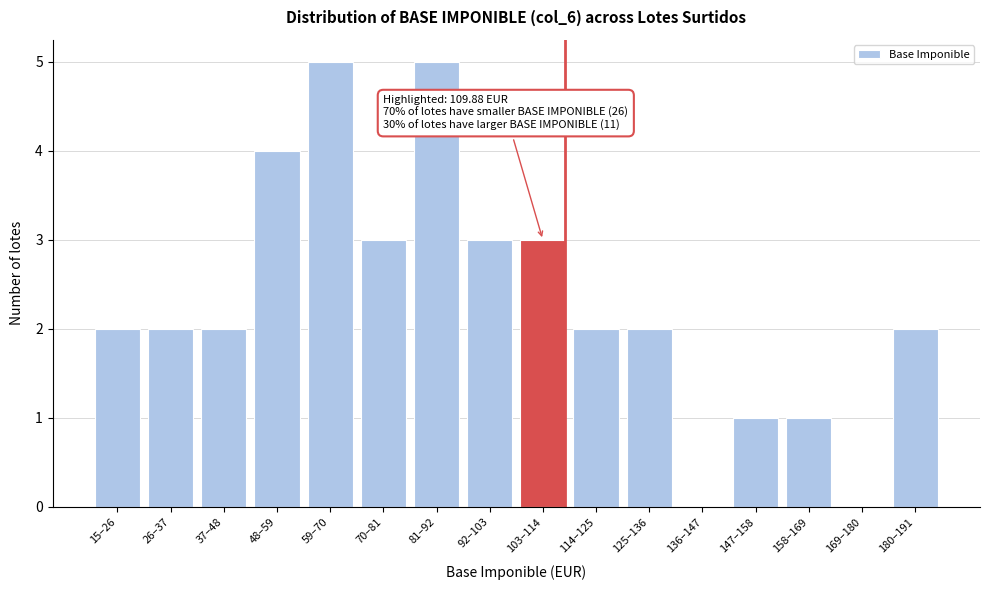

Reading left to right, list all the values displayed in this chart.

15–26=2	26–37=2	37–48=2	48–59=4	59–70=5	70–81=3	81–92=5	92–103=3	103–114=3	114–125=2	125–136=2	136–147=0	147–158=1	158–169=1	169–180=0	180–191=2